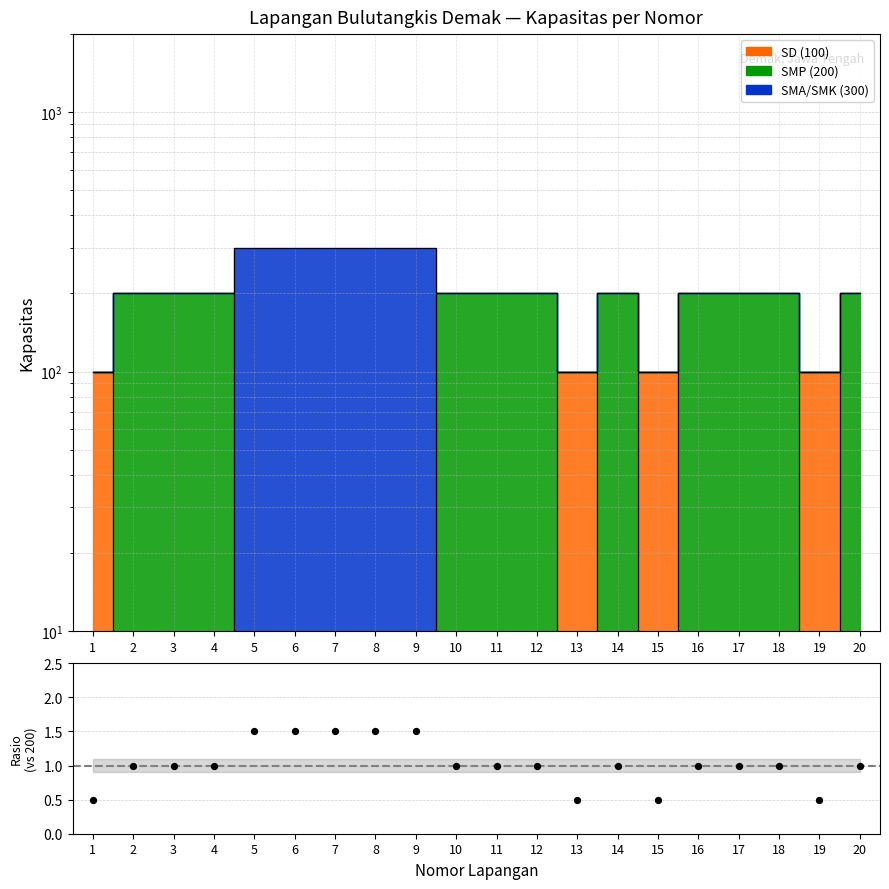

Between 11 and 18, which is larger?

11